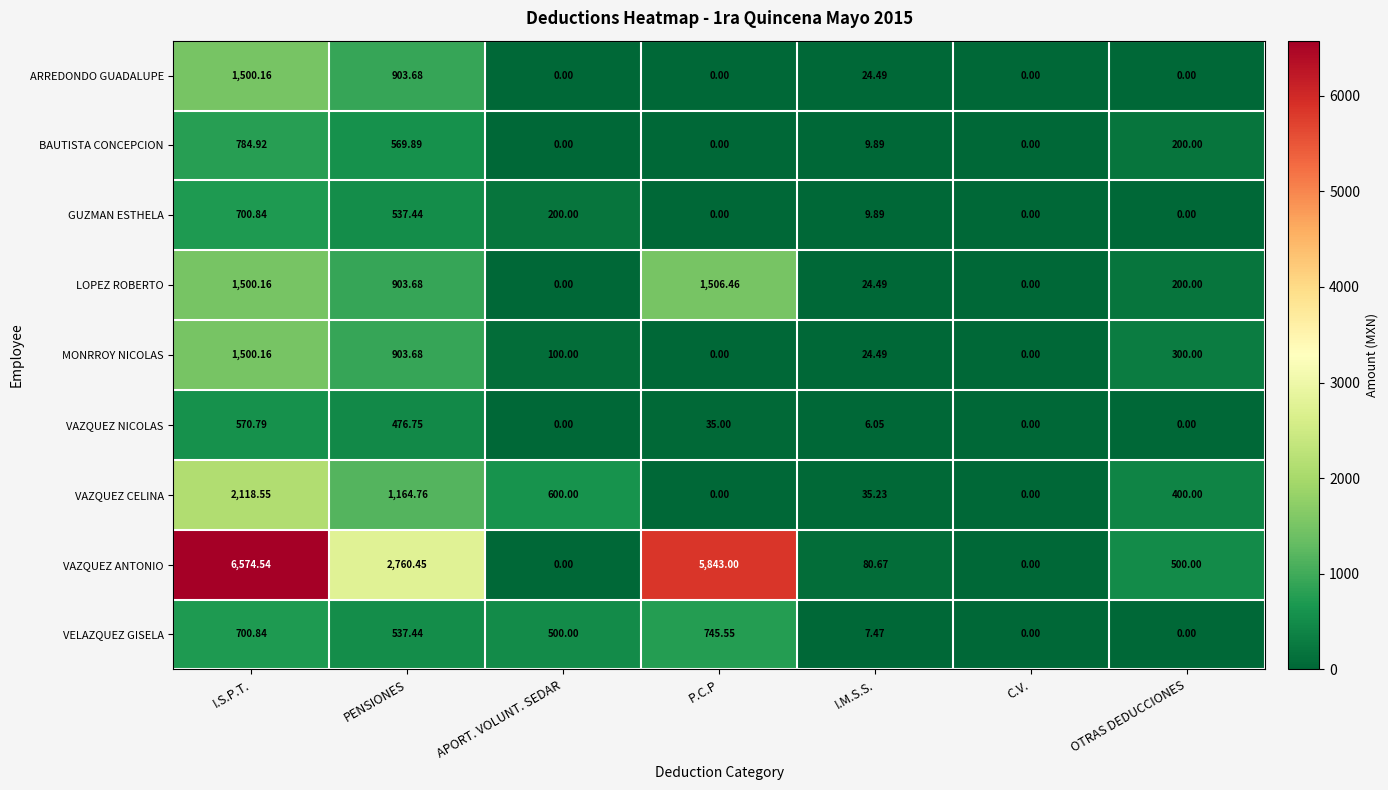

Which category has the highest value across all series?

I.S.P.T.